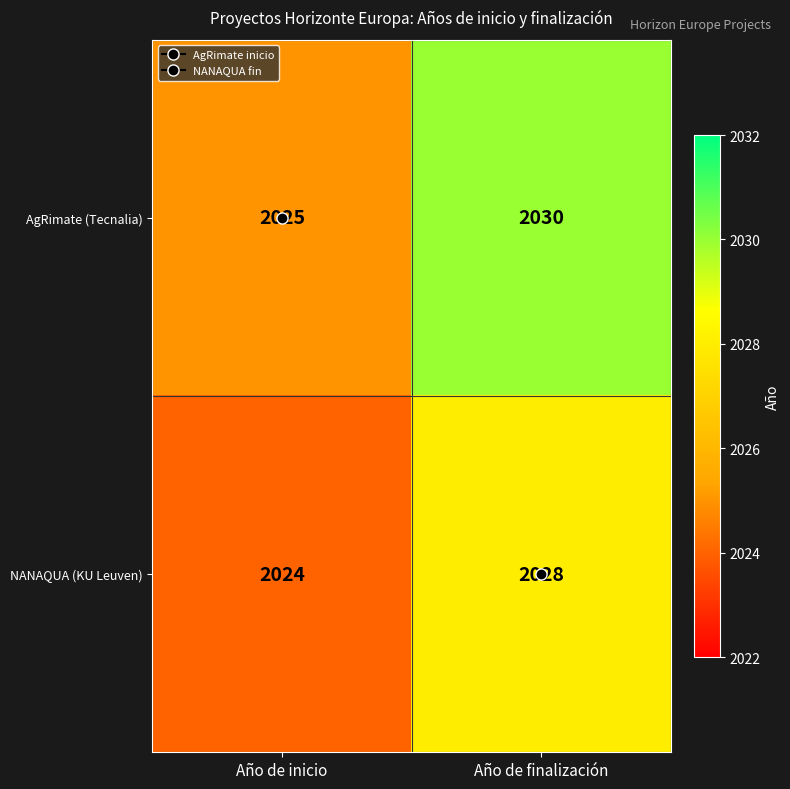

Is it true that NANAQUA (KU Leuven) equals 2024 at Año de inicio?

True